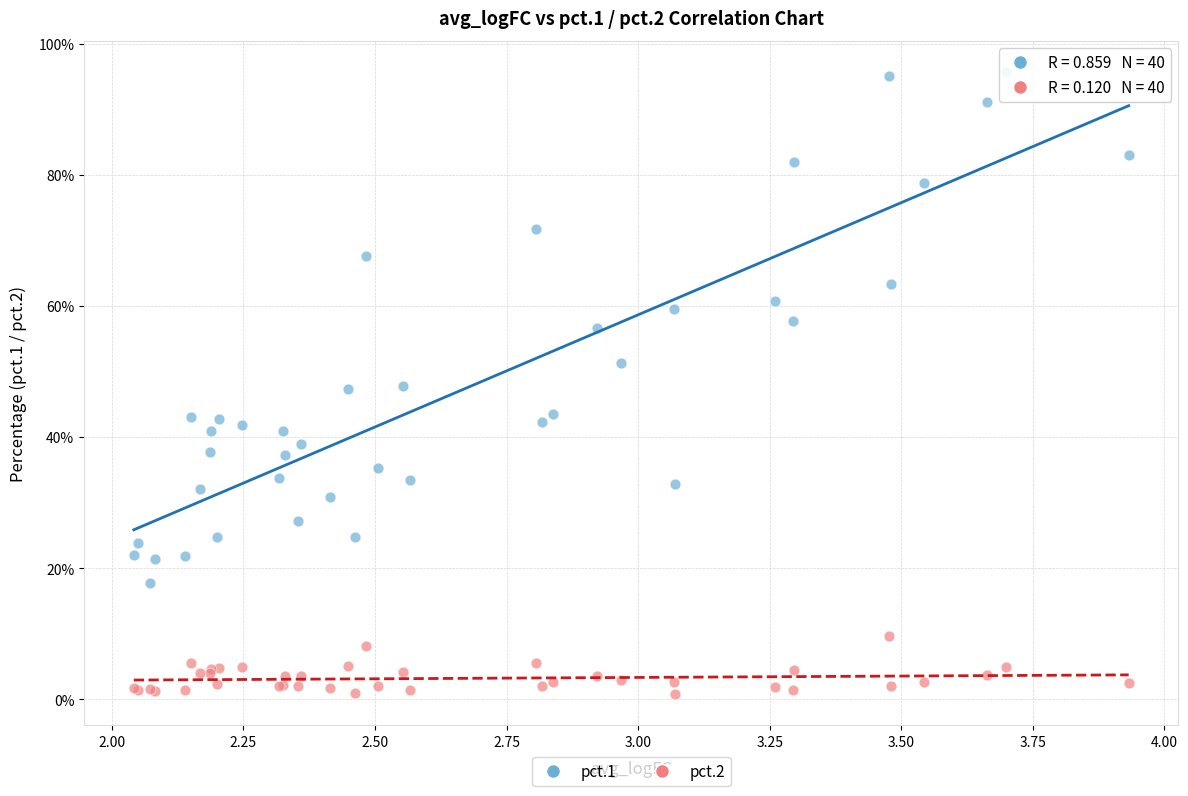

What are all the series names shown in the legend?

pct.1, pct.2